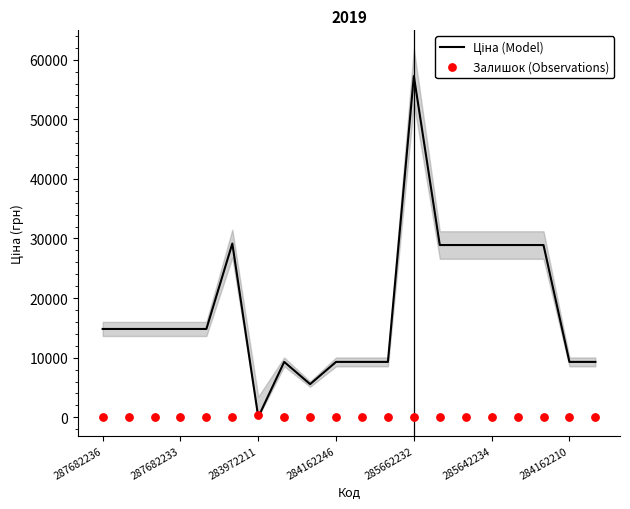

What are all the series names shown in the legend?

Ціна (Model), Залишок (Observations)